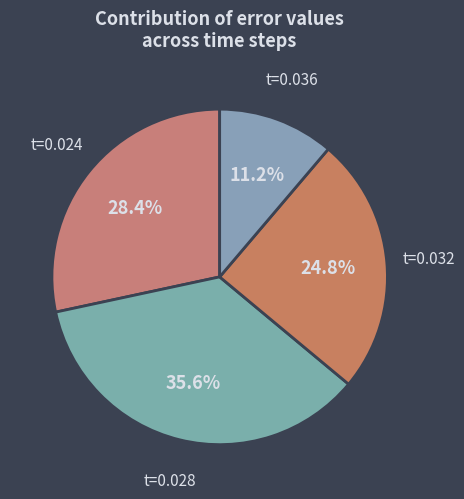

What is the ratio of the value at t=0.036 to the value at t=0.032?

0.5